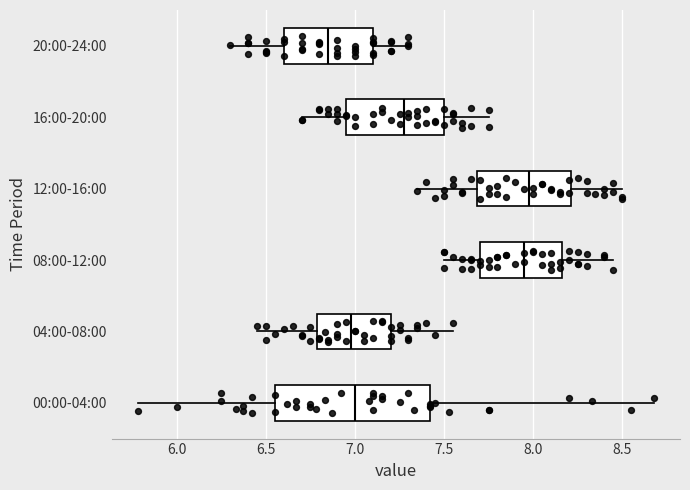

Reading bottom to top, read every box against the x-axis: the position of its median line, the range the box covers, and the ends of its whiskers. The values are not printed on the chart, so give them approximately, as read against the axis.

00:00-04:00: median 7.00, box 6.55 to 7.40, whiskers 5.80 to 8.70
04:00-08:00: median 7.00, box 6.80 to 7.20, whiskers 6.45 to 7.55
08:00-12:00: median 7.95, box 7.70 to 8.15, whiskers 7.50 to 8.45
12:00-16:00: median 8.00, box 7.70 to 8.20, whiskers 7.35 to 8.50
16:00-20:00: median 7.30, box 6.95 to 7.50, whiskers 6.70 to 7.75
20:00-24:00: median 6.85, box 6.60 to 7.10, whiskers 6.30 to 7.30